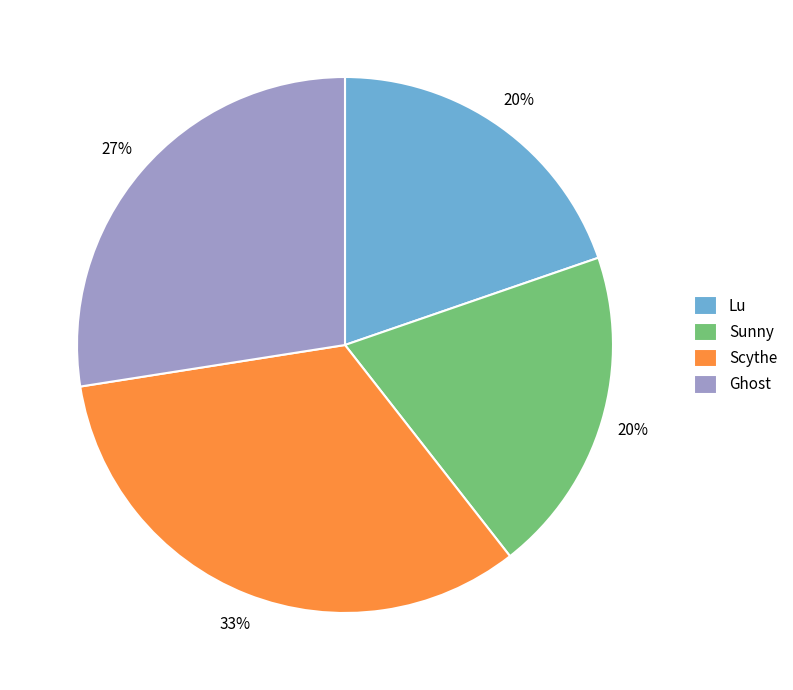

Which has a higher value, Ghost or Scythe?

Scythe